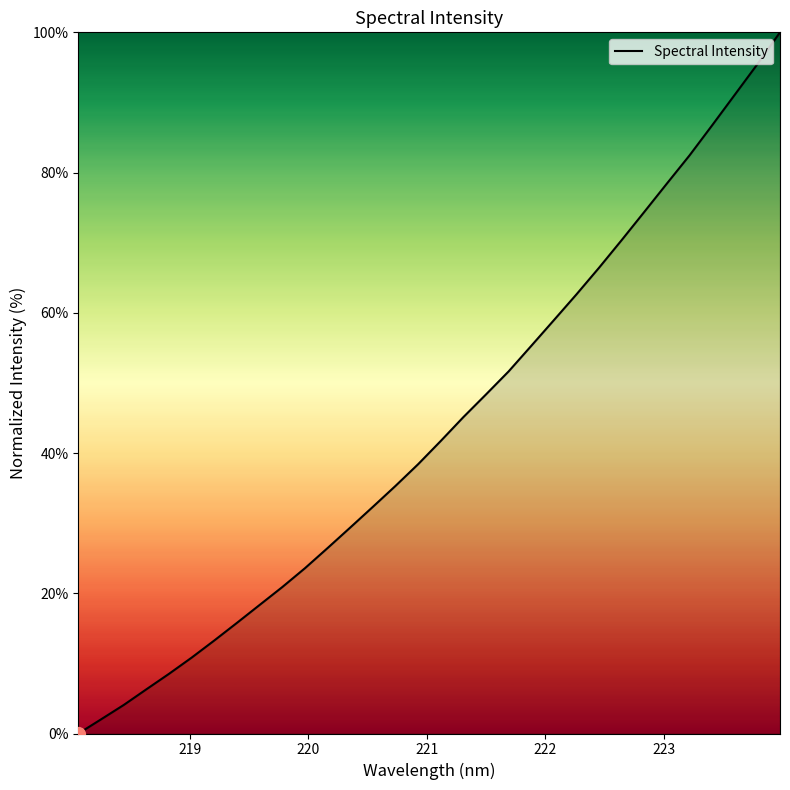

What is the difference between the maximum and minimum values?

100.0